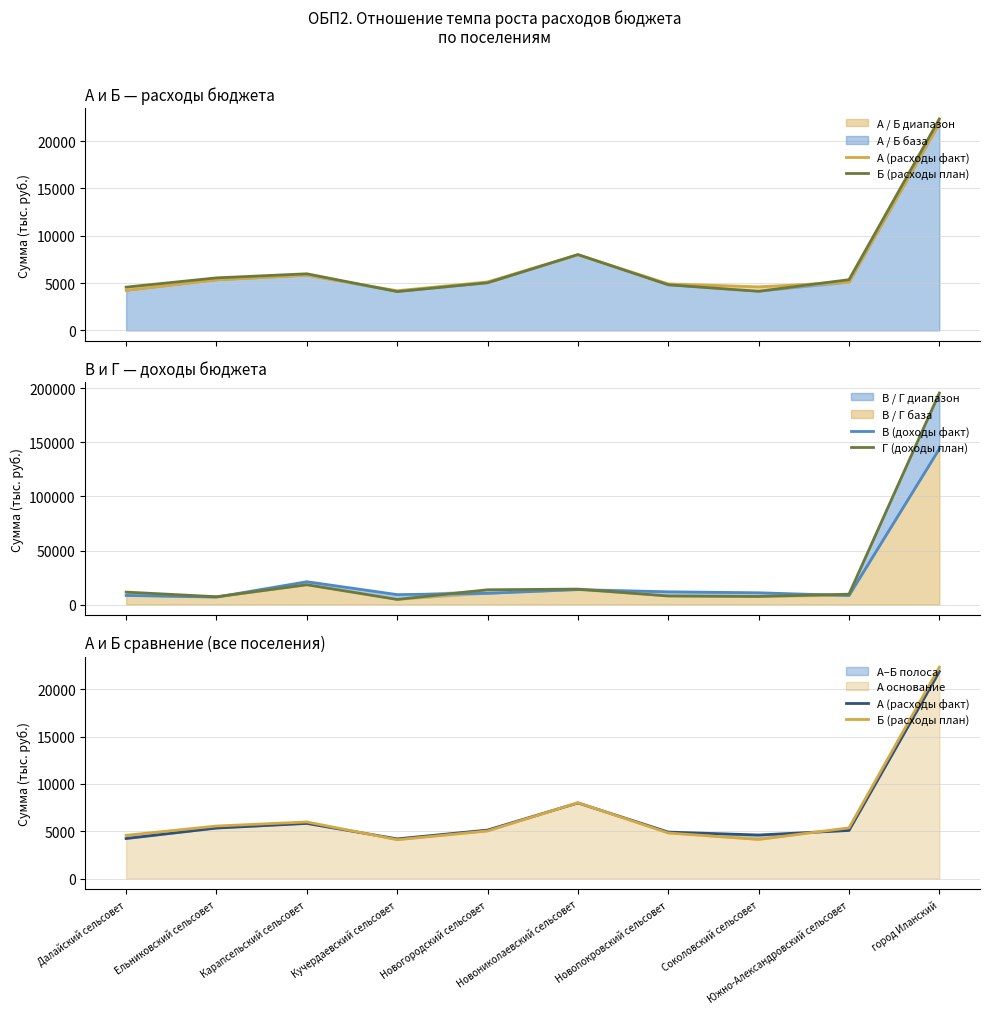

Rank the series by their maximum value, from highest to lowest.

Г (доходы план), В (доходы факт), Б (расходы план), А (расходы факт)